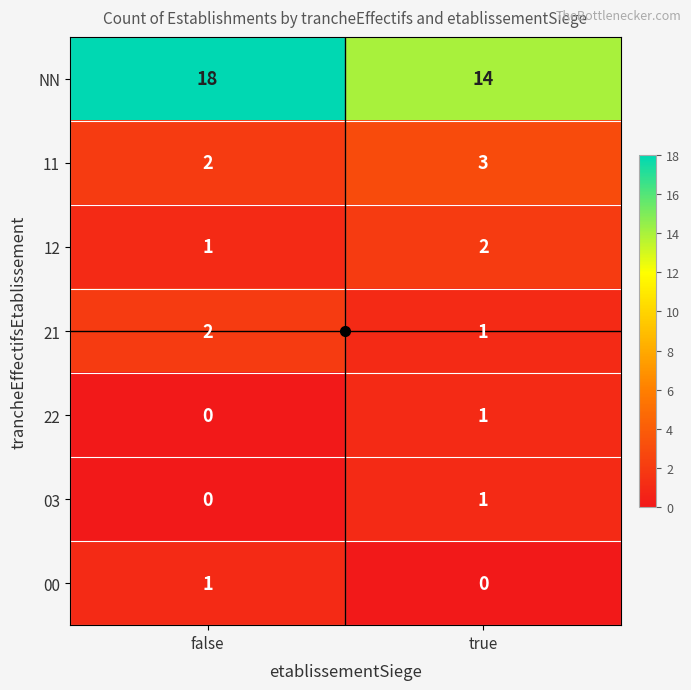

Between false and true, which series saw the biggest shift?

NN